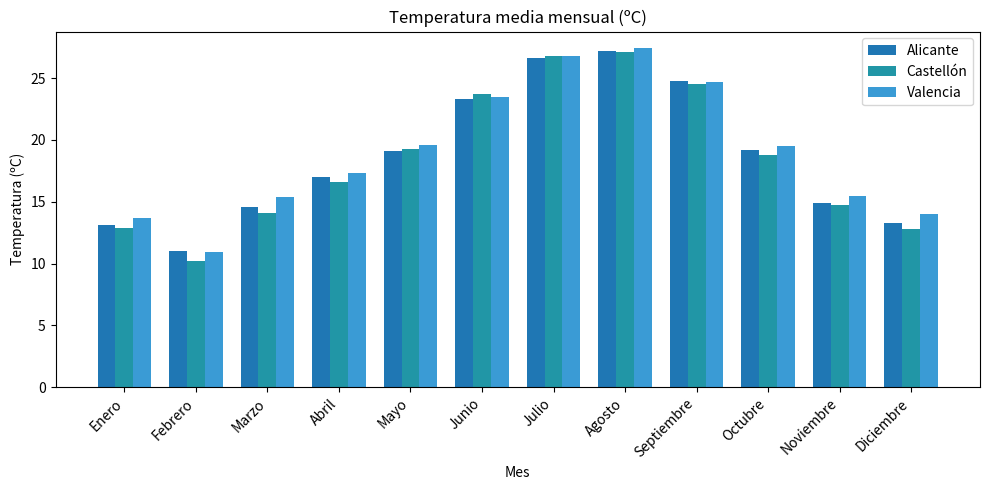

Which category has the lowest value across all series?

Febrero